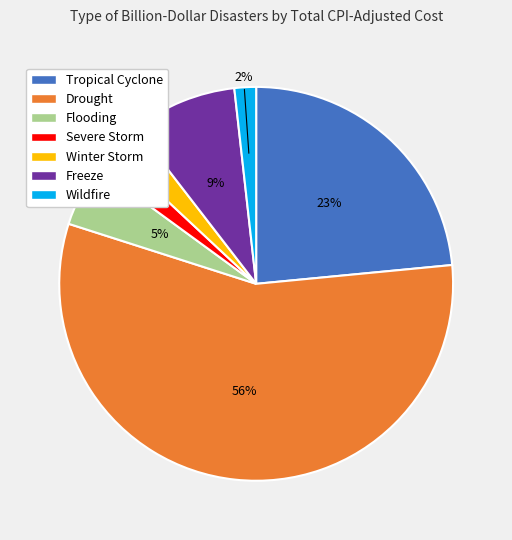

Is it true that Flooding is 1% of the pie?

False